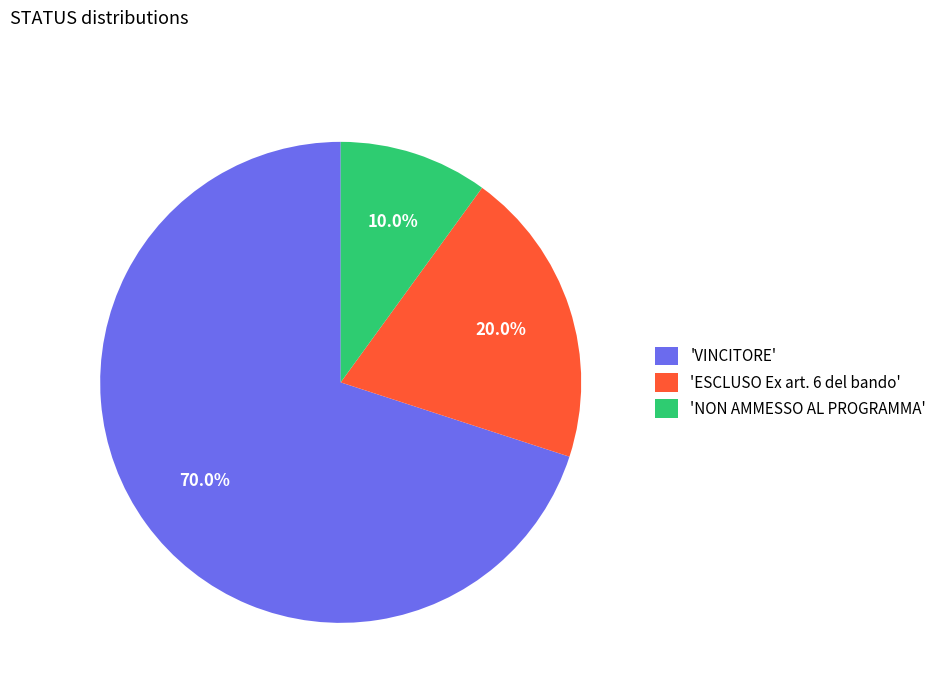

Which slice represents more than half of the pie?

'VINCITORE'